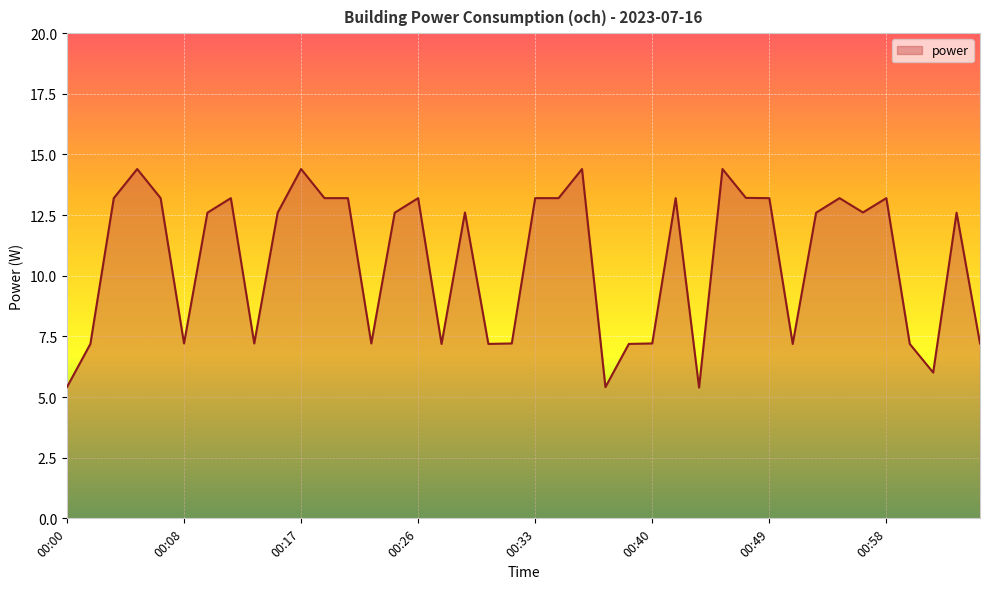

What is the difference between the maximum and minimum values?

9.0